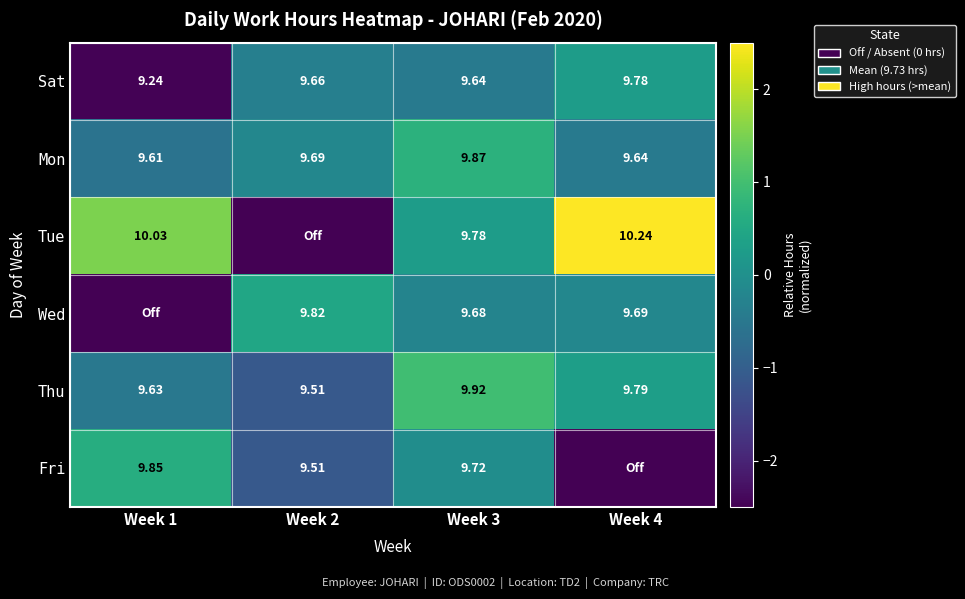

Is the value of Thu at Week 3 greater than the value of Fri at Week 2?

Yes